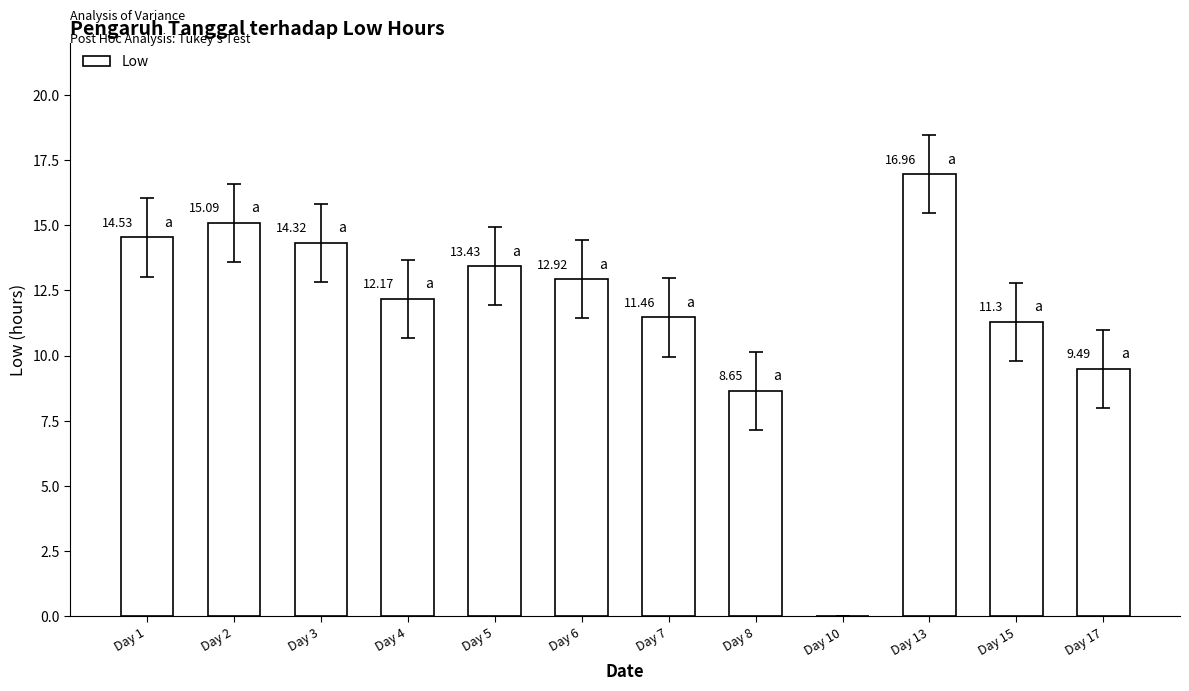

True or false: the data shows 15.5 at Day 7.

False